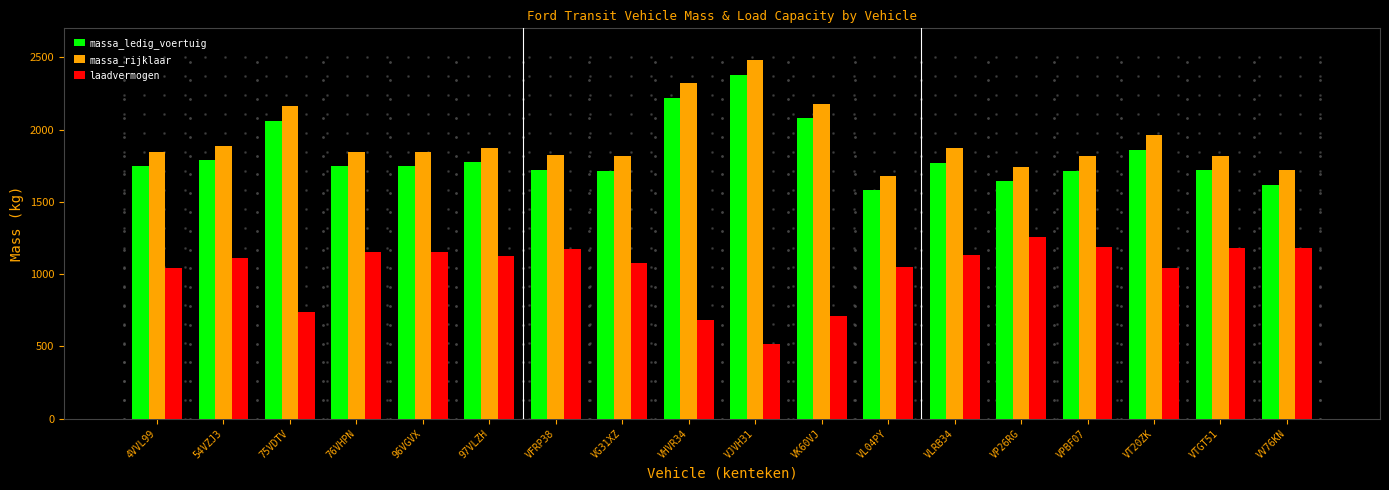

What are all the series names shown in the legend?

massa_ledig_voertuig, massa_rijklaar, laadvermogen